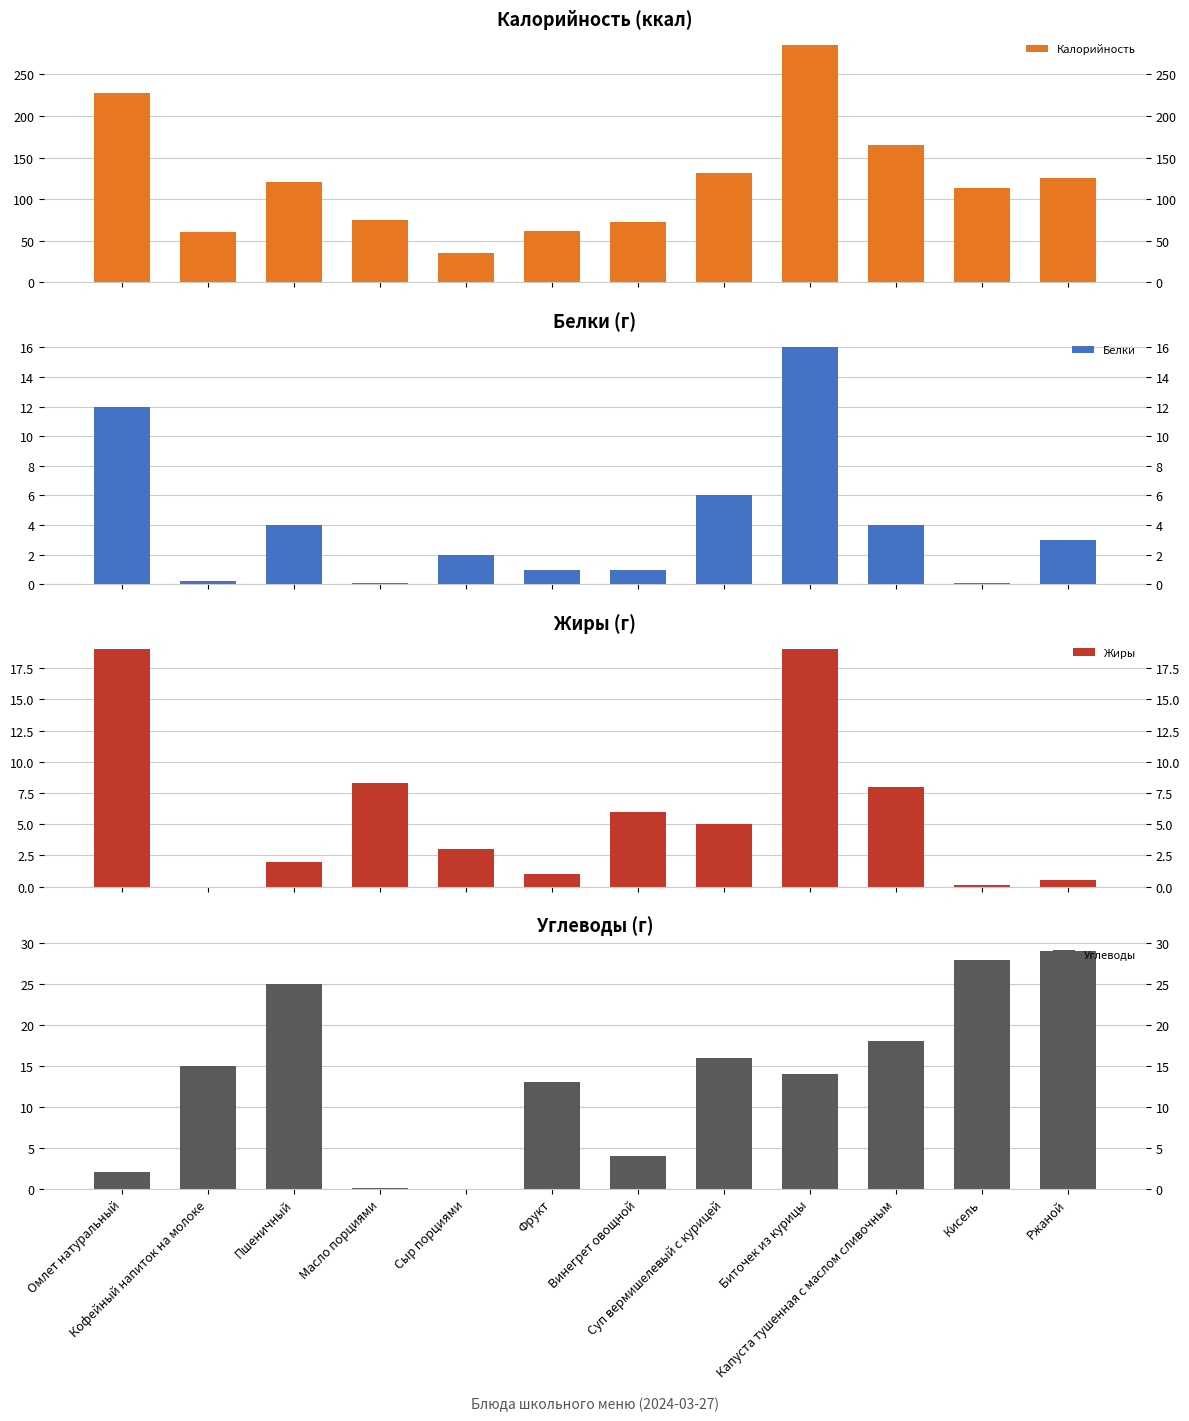

Where is Калорийность nearest to the value 160?

Капуста тушенная с маслом сливочным